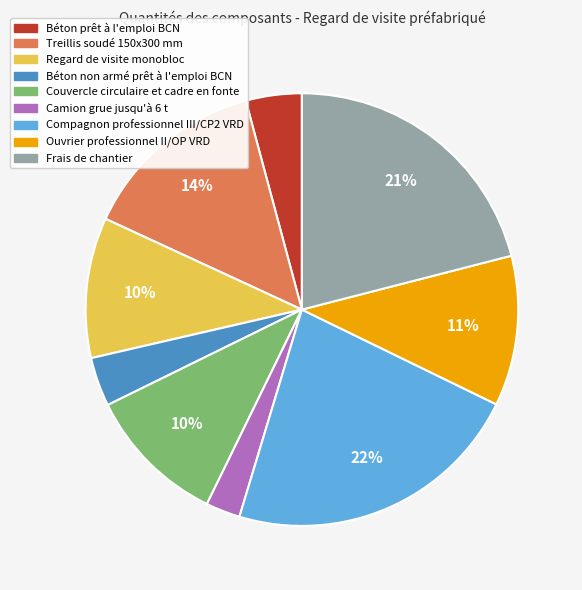

To the nearest percent, what is the average slice percentage?

11%